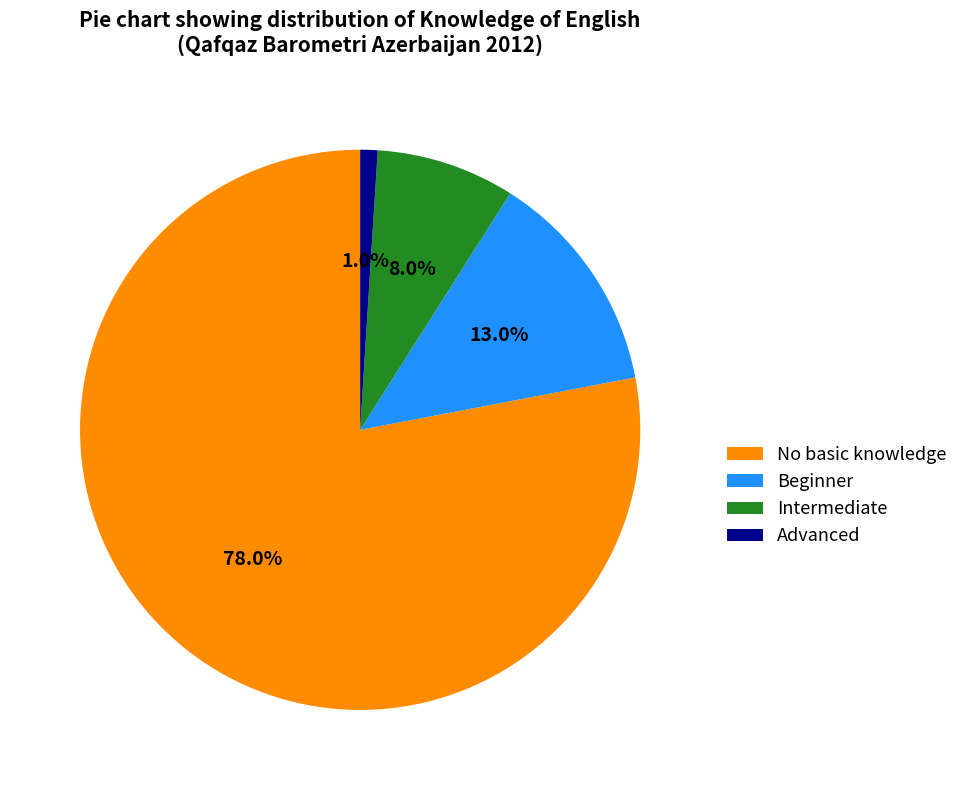

To the nearest percent, what portion does No basic knowledge represent?

78%